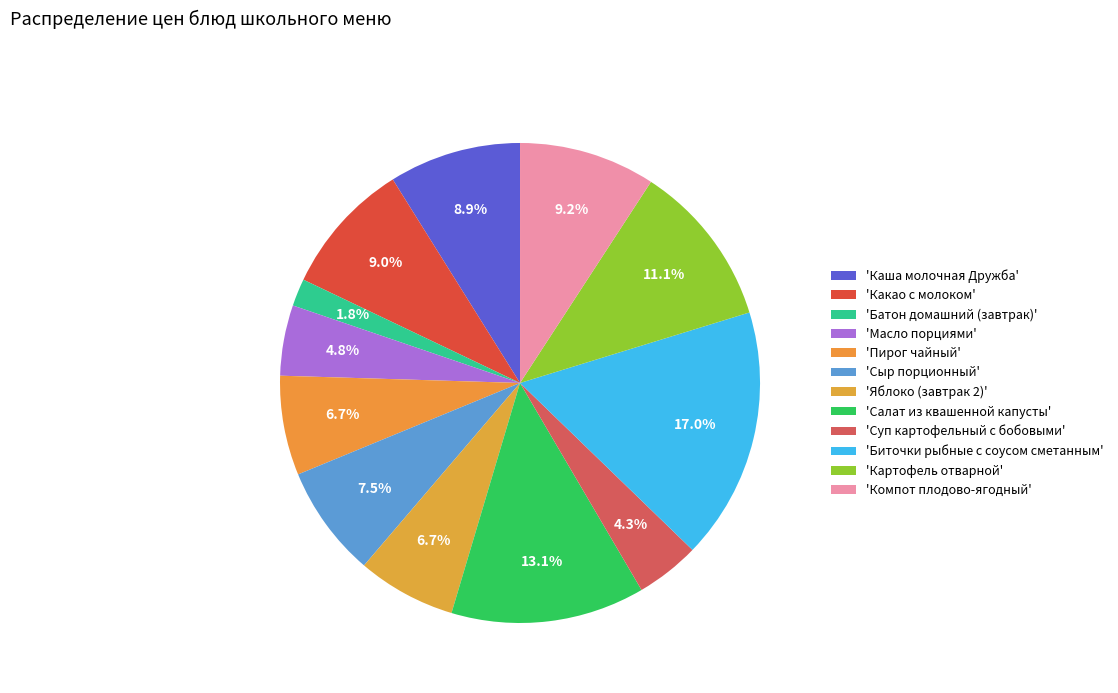

Count the number of slices in the pie.

12